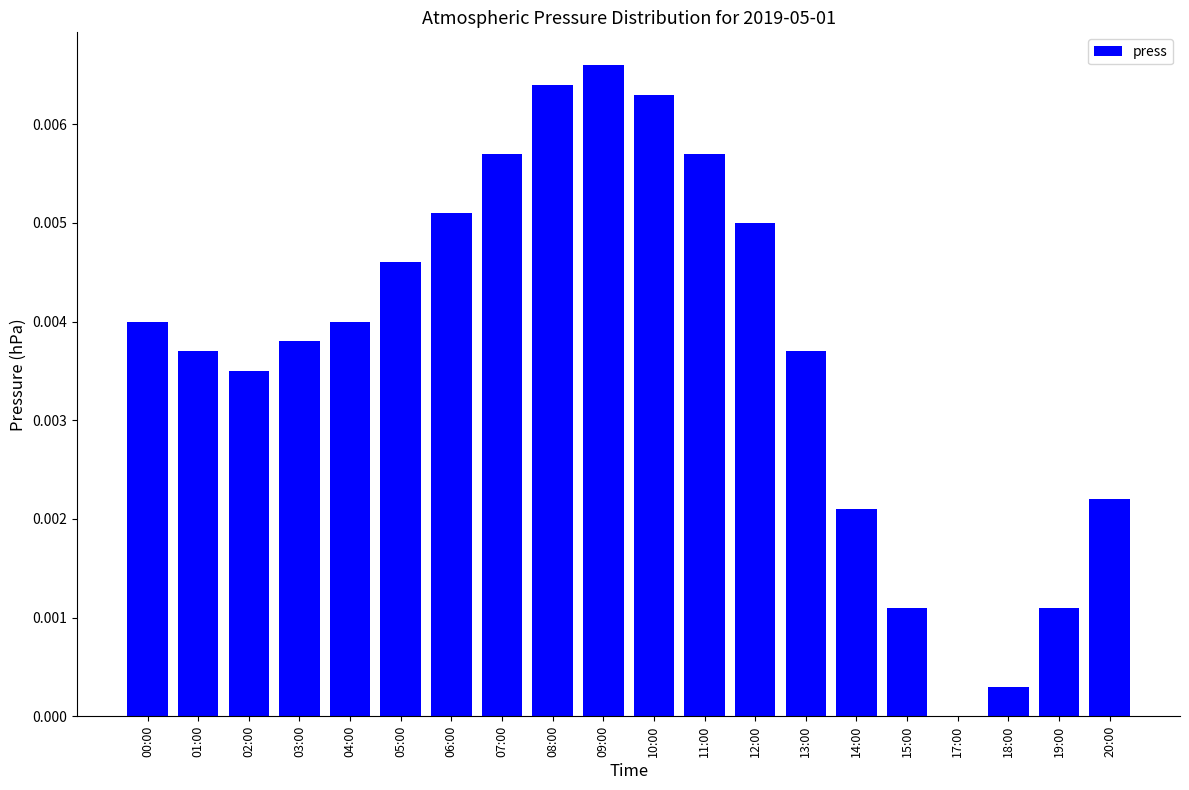

At which label is the value closest to 0?

17:00